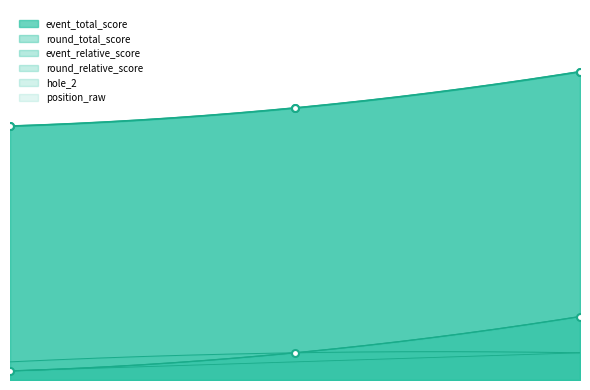

Is it true that position_raw equals 53 at 3?

False